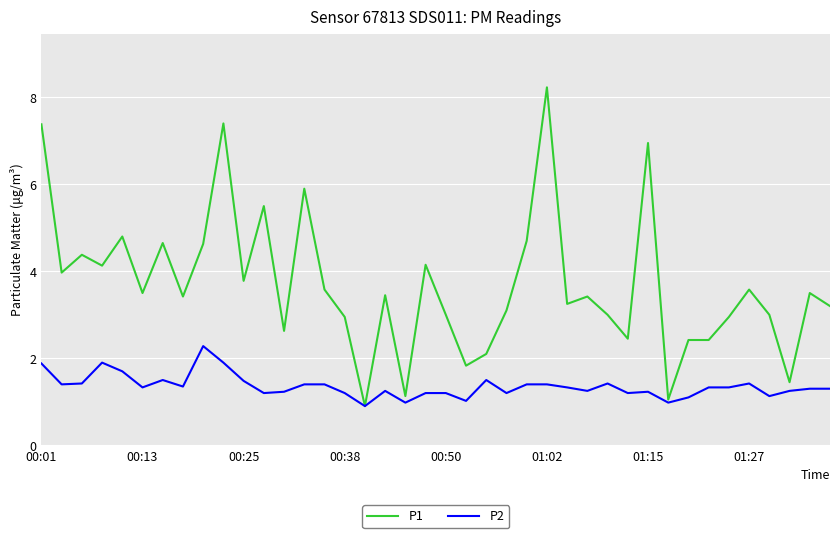

Which series has the widest spread of values?

P1